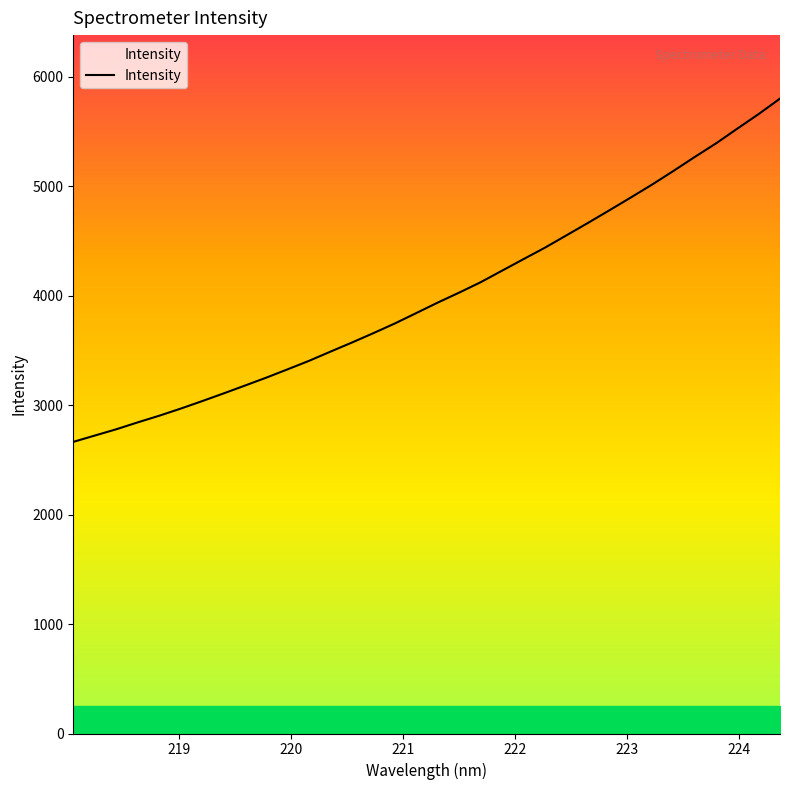

What is the smallest value displayed?

2664.5